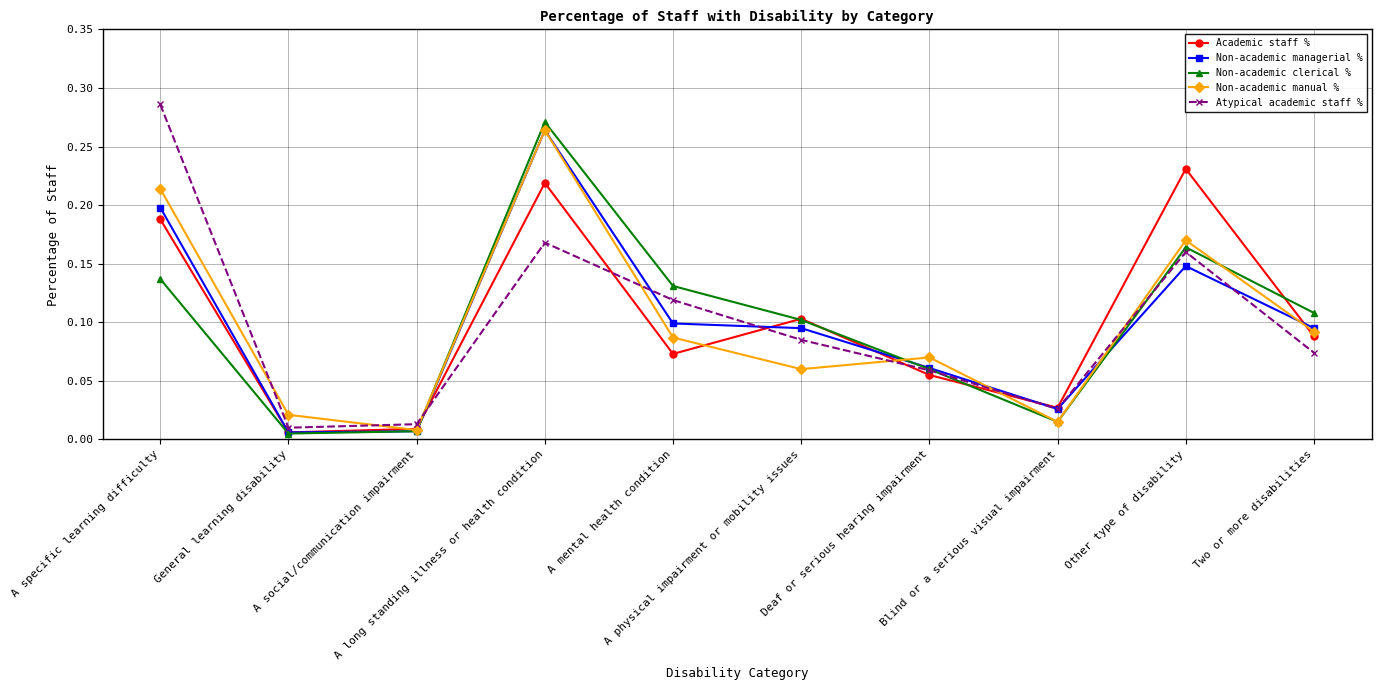

Which category has the highest value in the Non-academic managerial % series?

A long standing illness or health condition